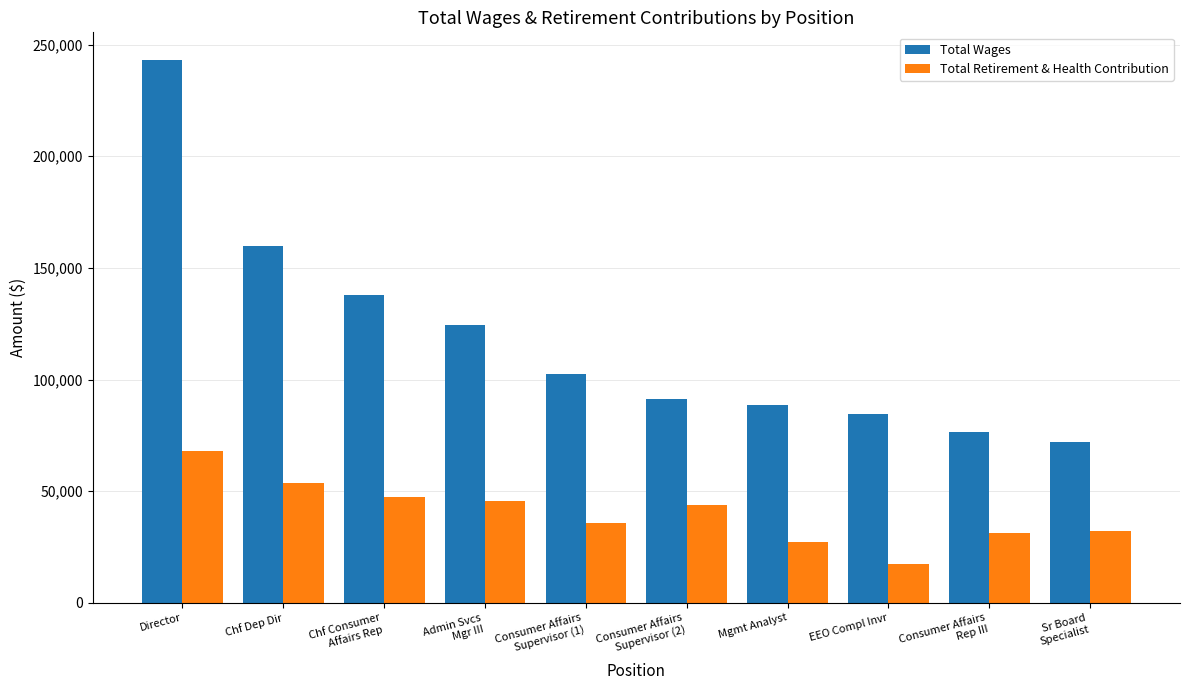

What are all the series names shown in the legend?

Total Wages, Total Retirement & Health Contribution